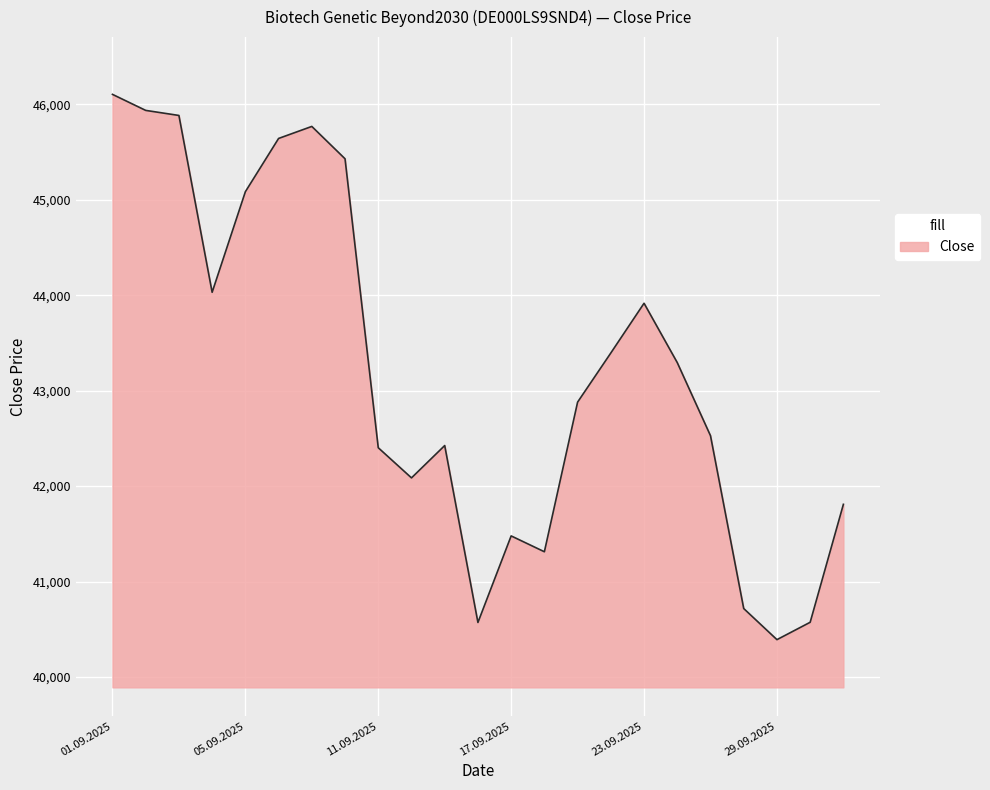

How many distinct data groups are displayed?

1